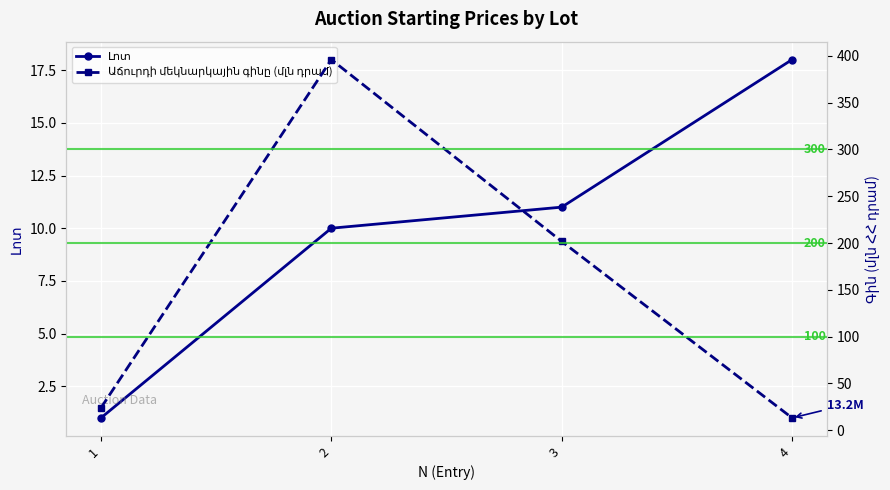

Reading left to right, extract all data points from this chart.

Լոտ: 1=1.0	2=10.0	3=11.0	4=18.0
Աճուրդի մեկնարկային գինը (մլն դրամ): 1=24.0	2=396.0	3=201.7	4=13.2